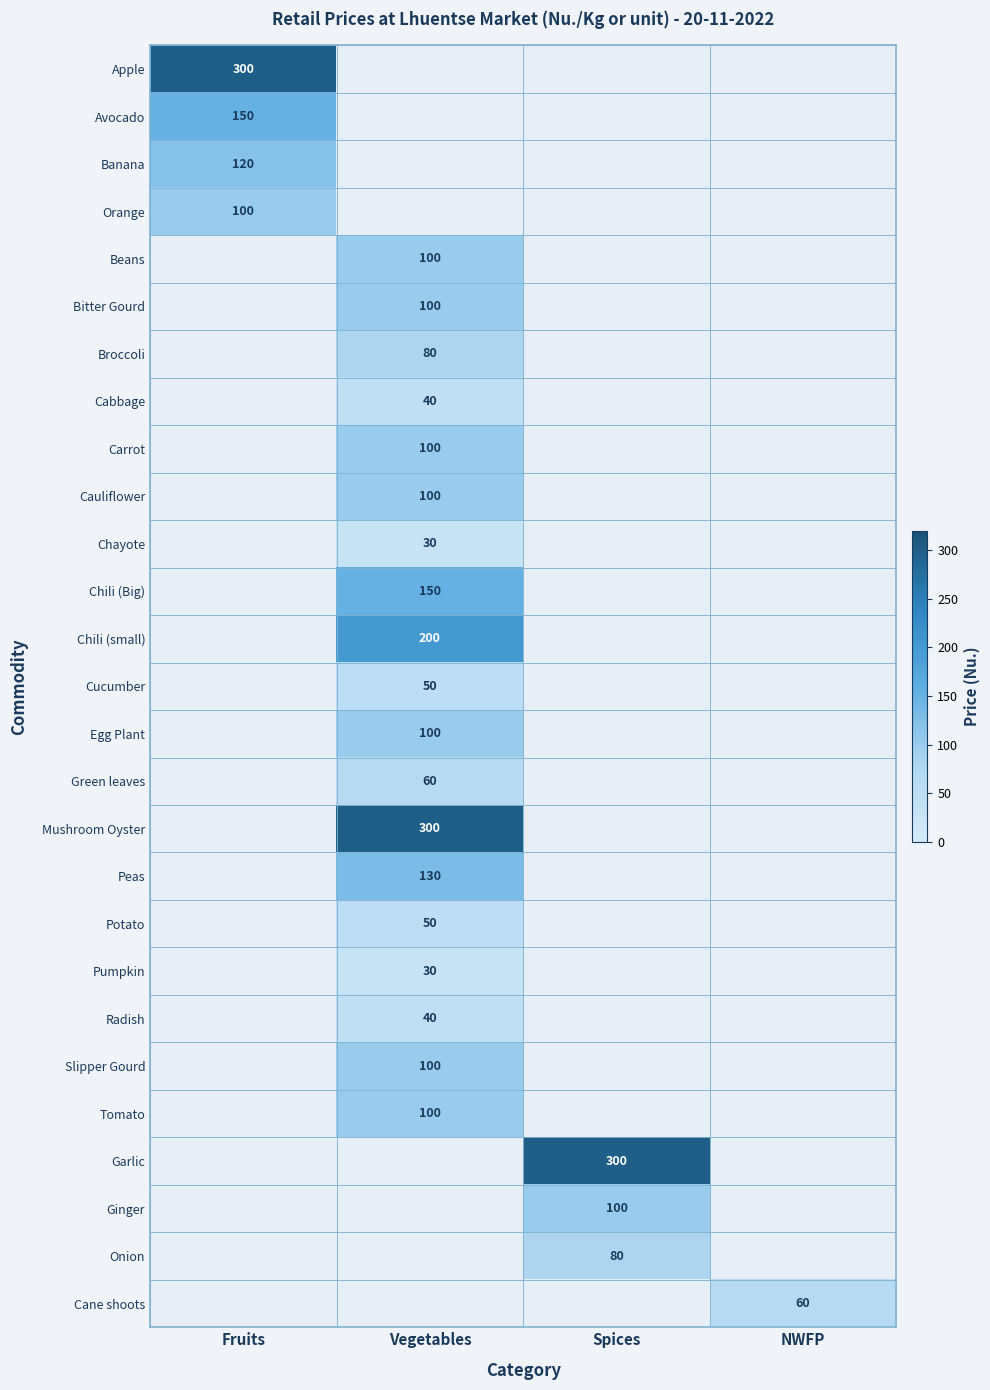

True or false: Onion has a value of 80 at Spices.

True